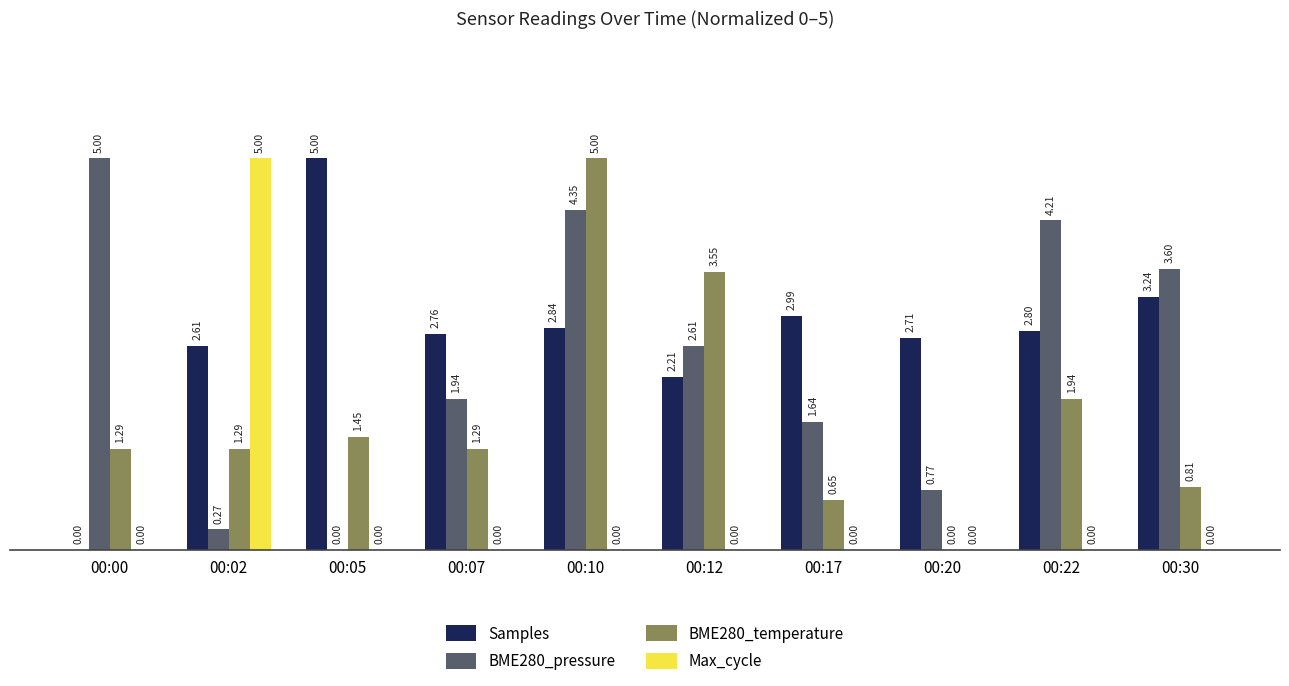

What is the sum of the Samples values at 00:02 and 00:05?

7.6